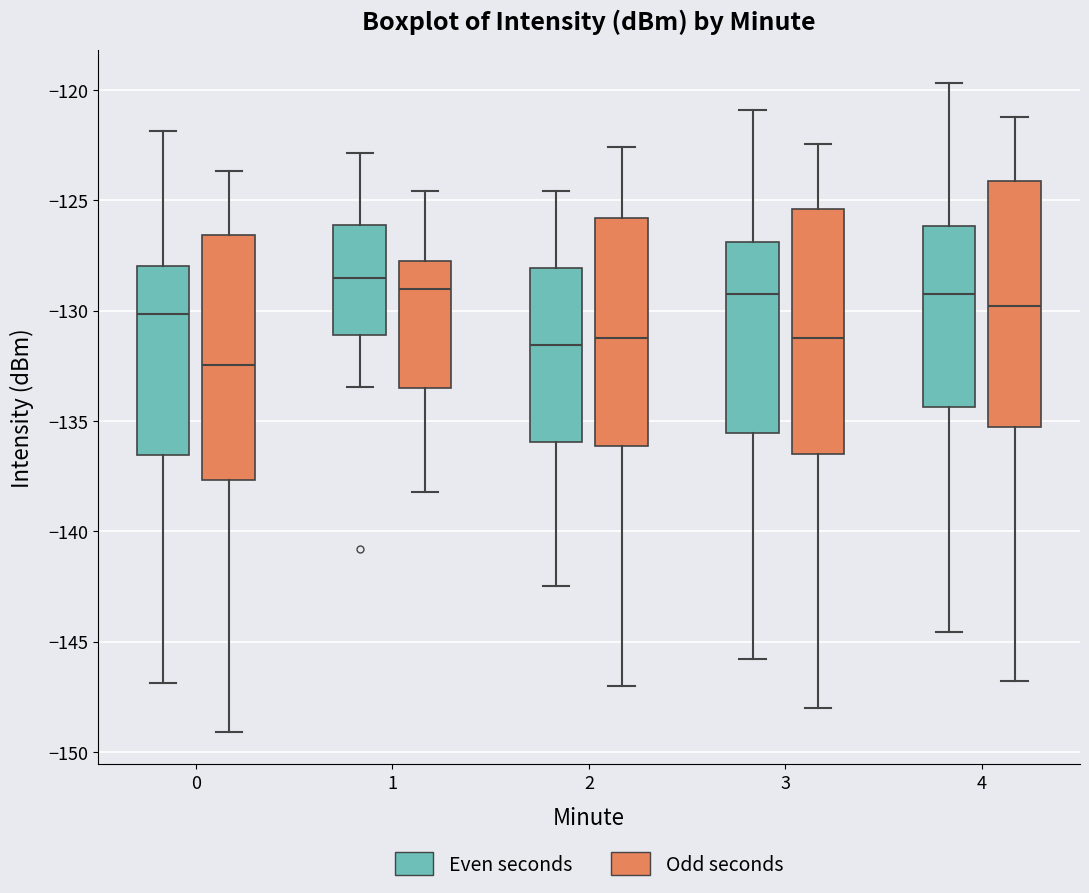

Reading left to right, transcribe this box plot: for each box, give where its median line is, the range the box spans, and where its two whiskers end, as read against the y-axis. The values are not printed on the chart, so give them approximately, as read against the axis.

0 (Even seconds): median -130.0, box -136.5 to -128.0, whiskers -147.0 to -122.0
0 (Odd seconds): median -132.5, box -137.5 to -126.5, whiskers -149.0 to -123.5
1 (Even seconds): median -128.5, box -131.0 to -126.0, whiskers -133.5 to -123.0
1 (Odd seconds): median -129.0, box -133.5 to -127.5, whiskers -138.0 to -124.5
2 (Even seconds): median -131.5, box -136.0 to -128.0, whiskers -142.5 to -124.5
2 (Odd seconds): median -131.0, box -136.0 to -126.0, whiskers -147.0 to -122.5
3 (Even seconds): median -129.0, box -135.5 to -127.0, whiskers -146.0 to -121.0
3 (Odd seconds): median -131.0, box -136.5 to -125.5, whiskers -148.0 to -122.5
4 (Even seconds): median -129.0, box -134.5 to -126.0, whiskers -144.5 to -119.5
4 (Odd seconds): median -130.0, box -135.5 to -124.0, whiskers -147.0 to -121.0